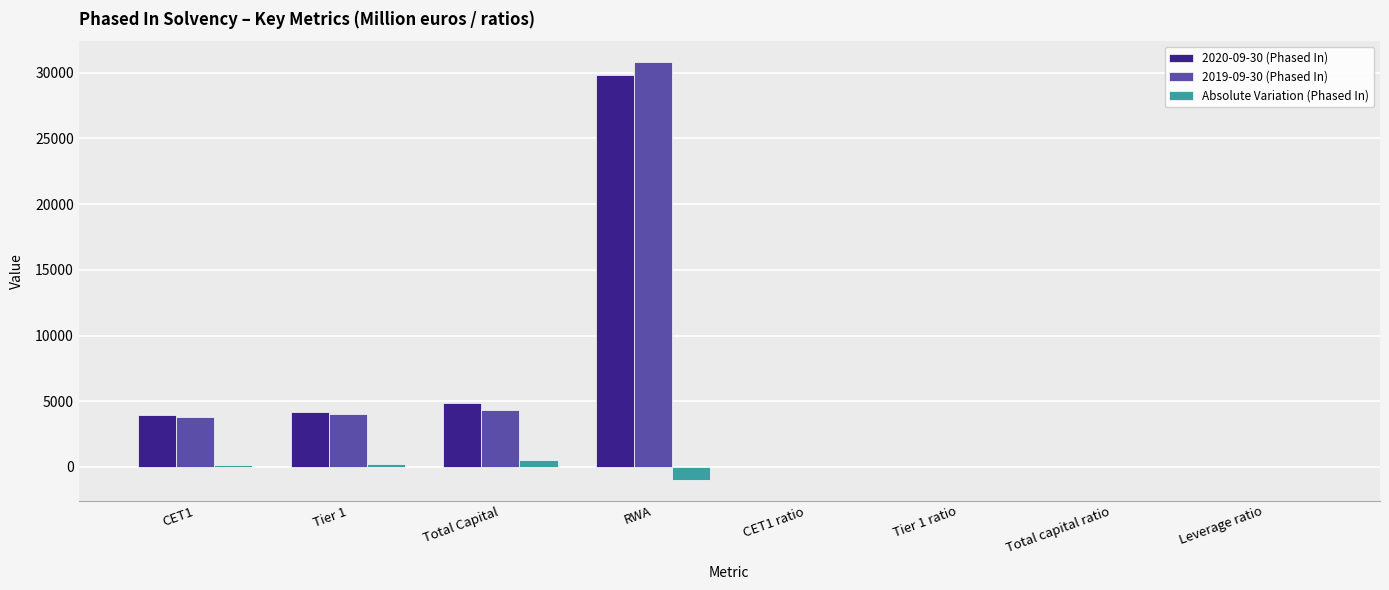

At which category does the chart reach its peak across all series?

RWA